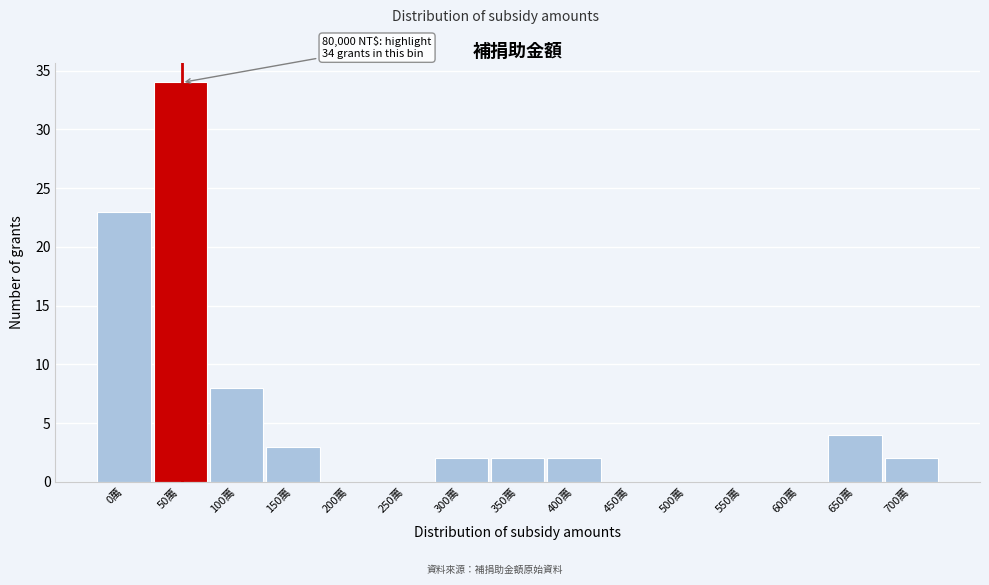

Reading right to left, transcribe all the data shown in this chart.

700萬=2	650萬=4	600萬=0	550萬=0	500萬=0	450萬=0	400萬=2	350萬=2	300萬=2	250萬=0	200萬=0	150萬=3	100萬=8	50萬=34	0萬=23